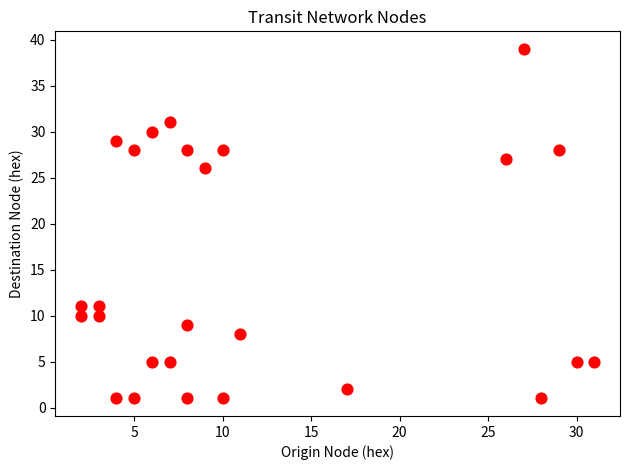

What is the range of X values (max minus min)?

29